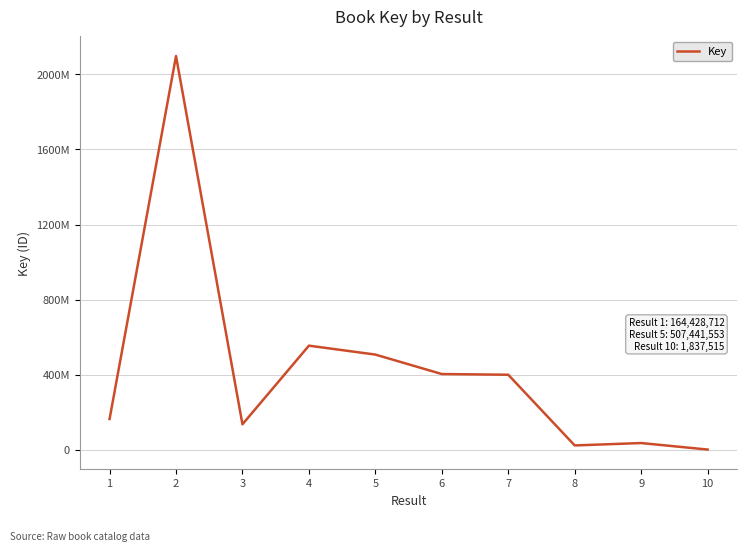

How many interior local peaks (higher than both neighbors) does the data have?

3